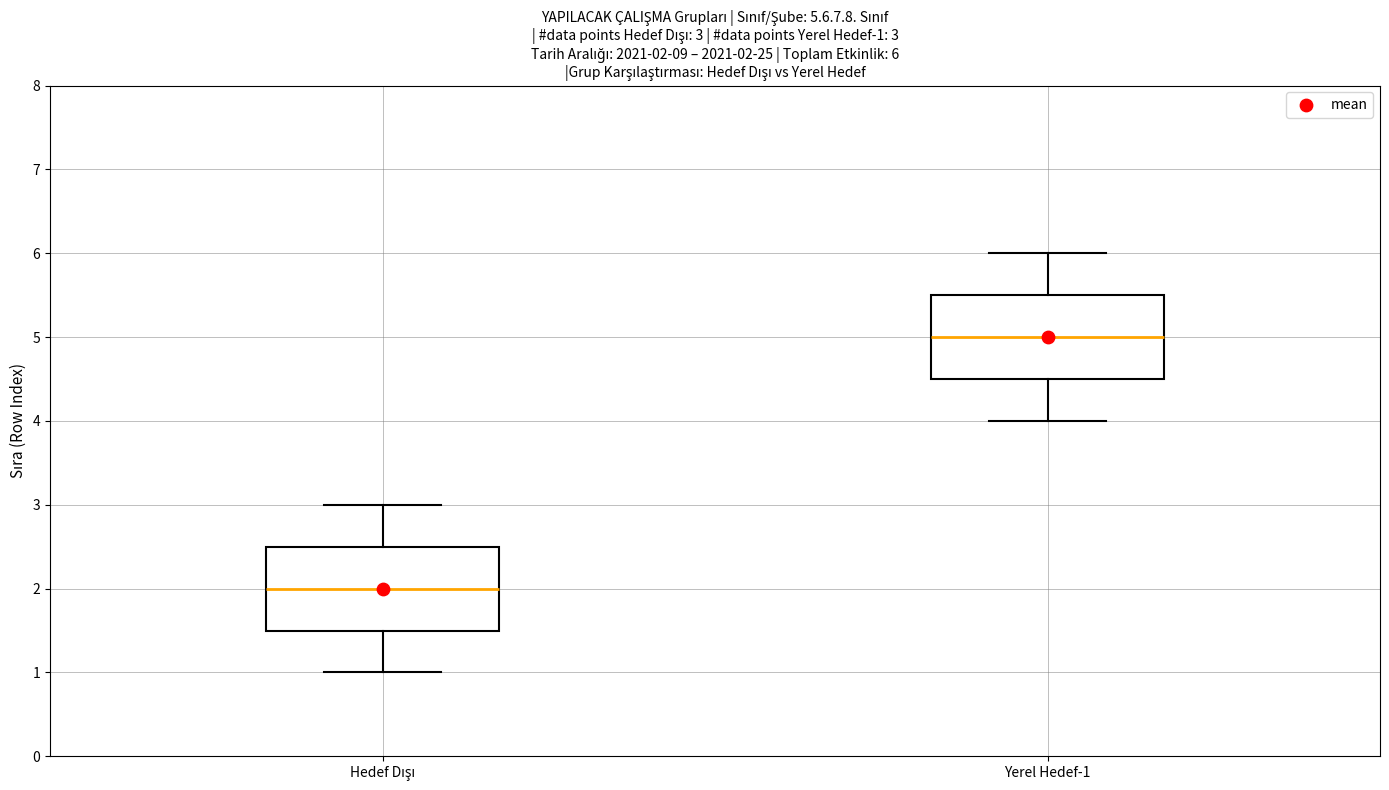

Which box's median line is the lowest?

Hedef Dışı